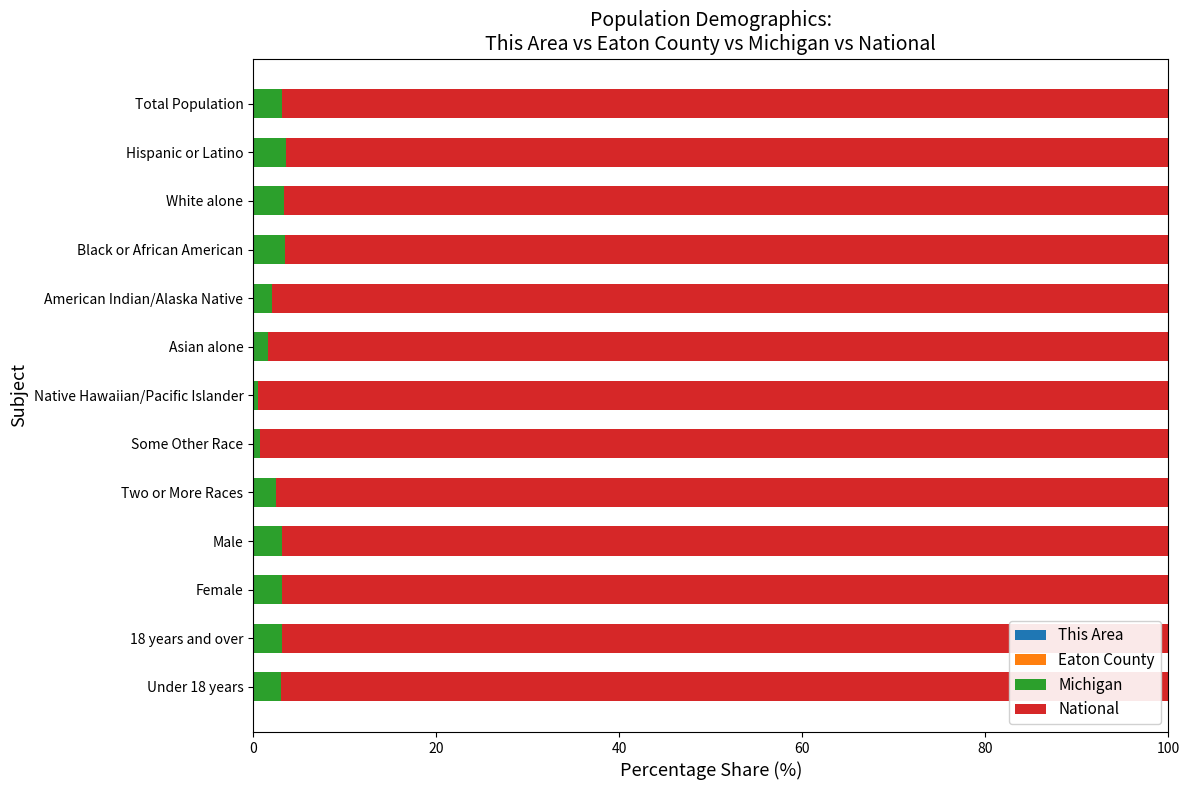

Which series has the largest total across all categories?

National